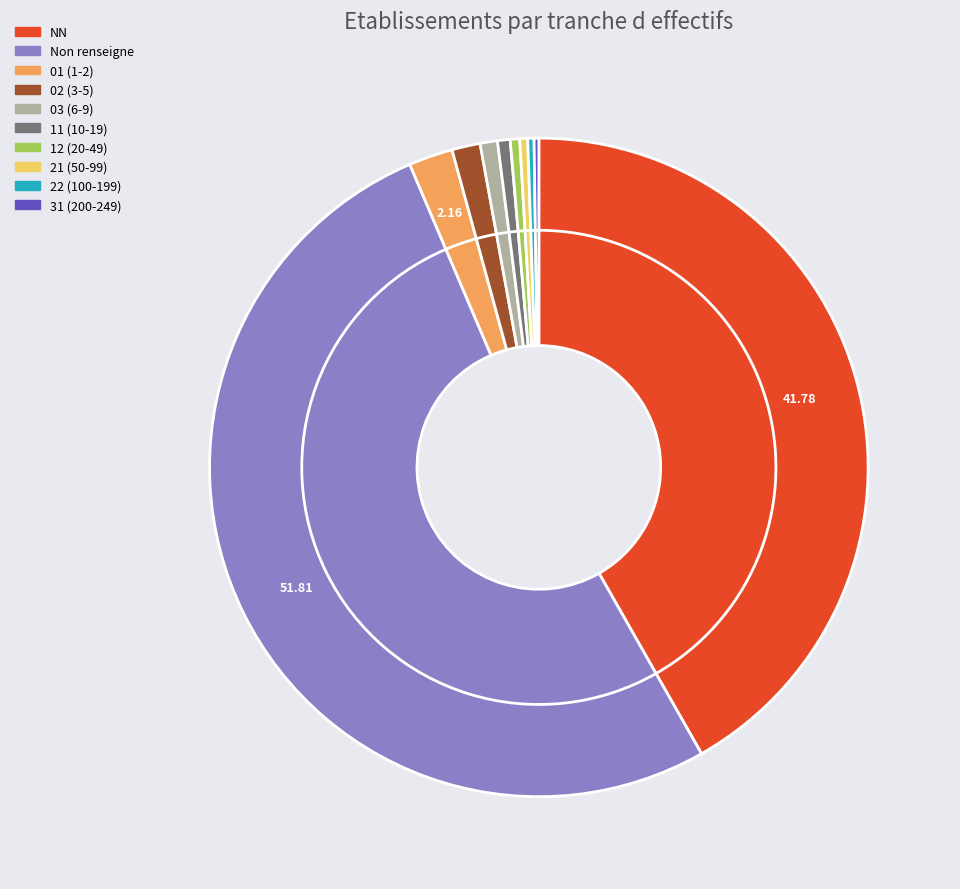

True or false: 01 accounts for 2% of the total.

True